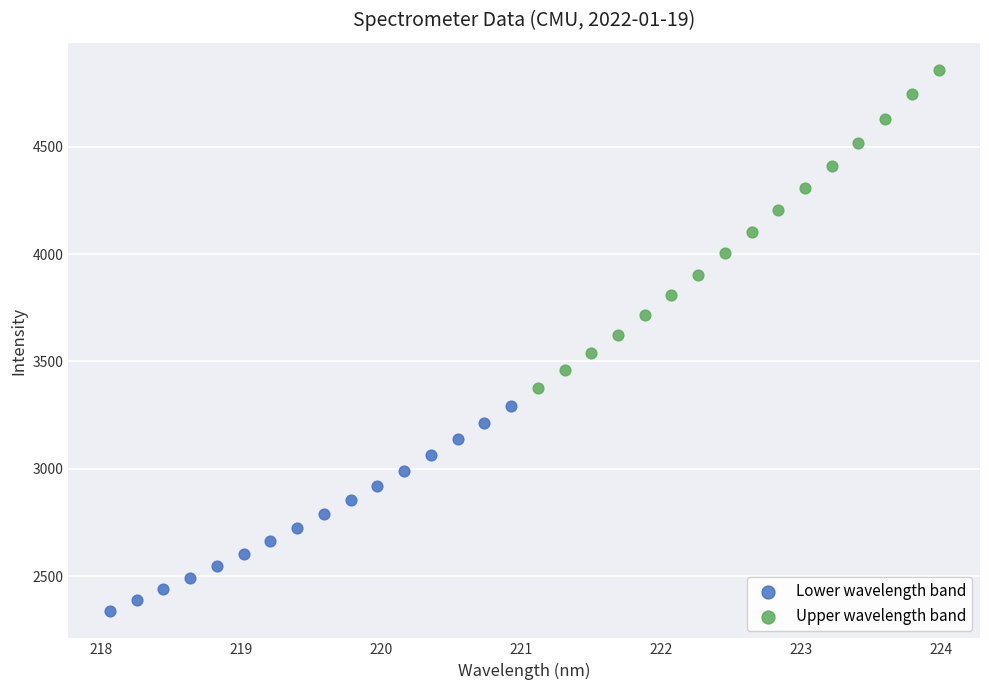

Which series reaches the maximum Y coordinate?

Upper wavelength band